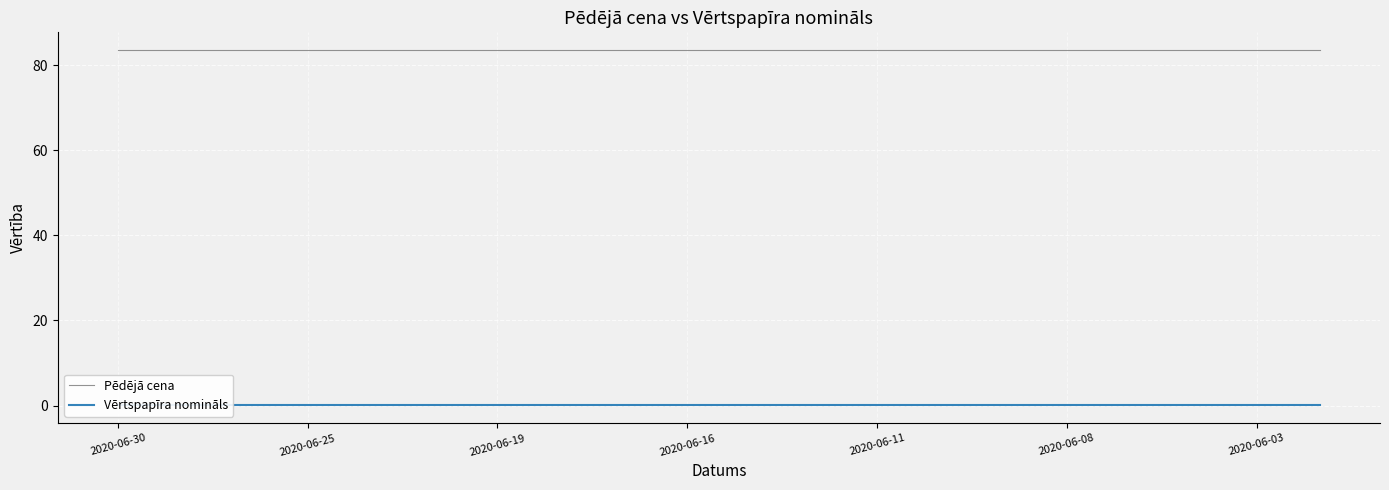

Which series has the largest total across all categories?

Pēdējā cena